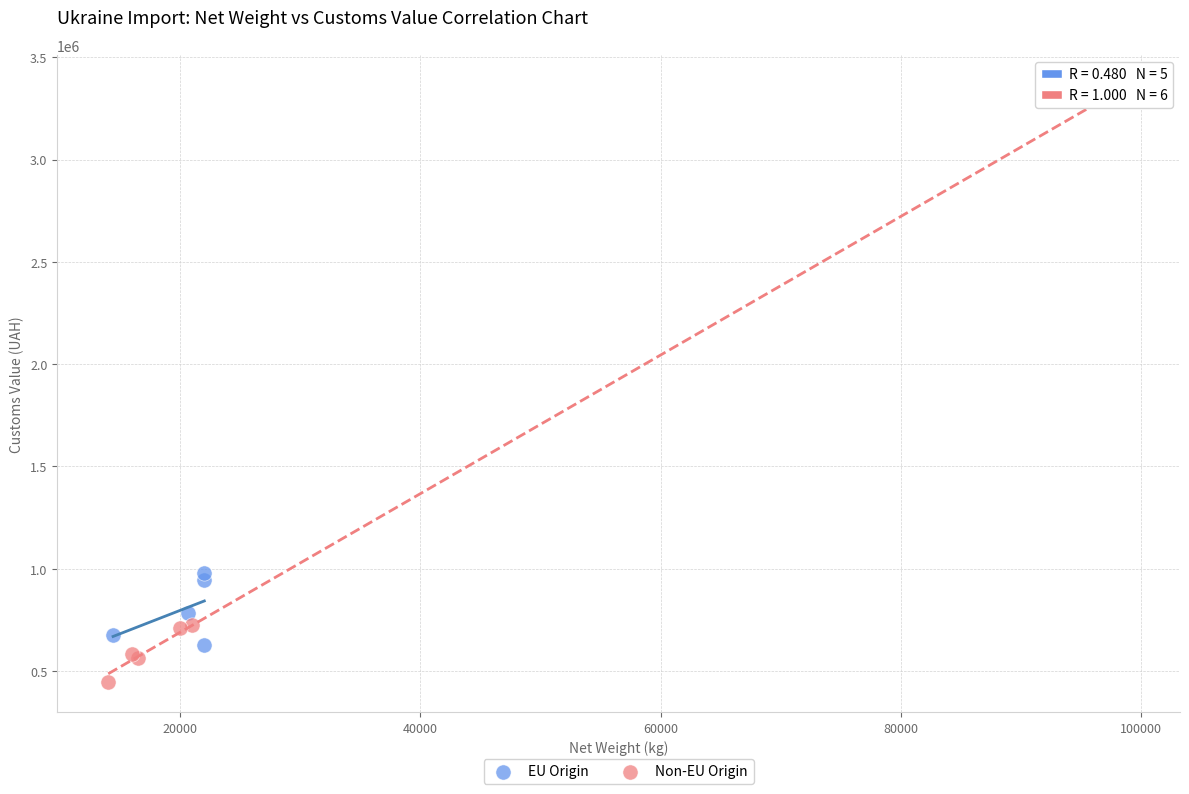

Which series has the widest spread of Y values?

Non-EU Origin